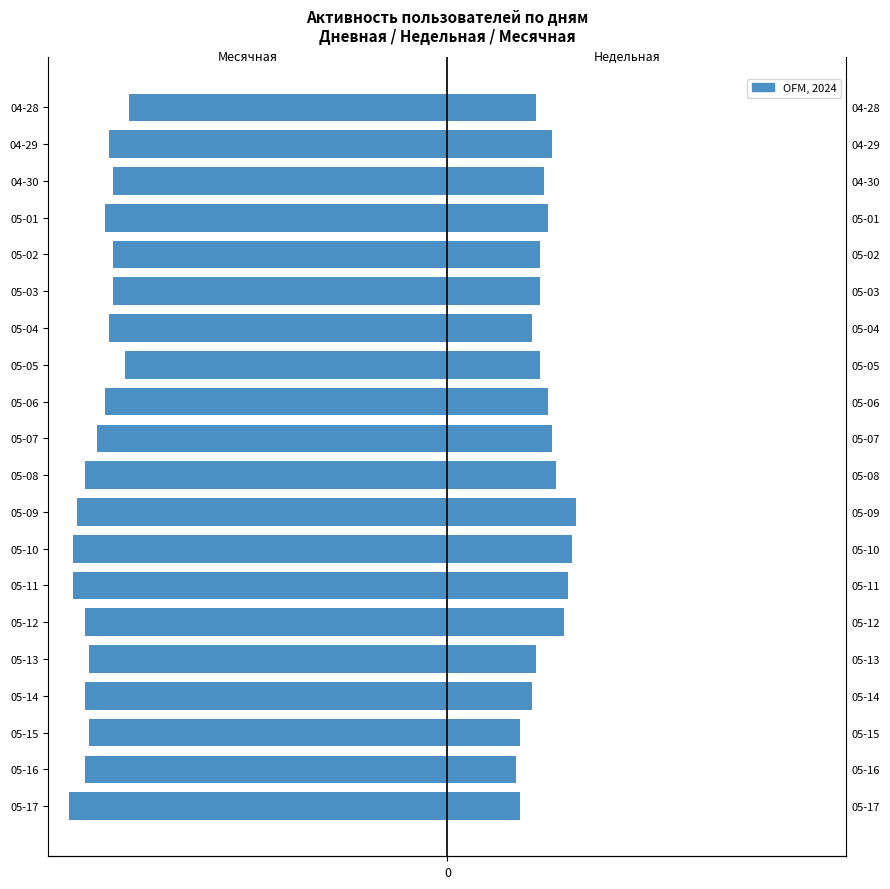

What is the value of the Месячная bar at the 10th from the left?

-90